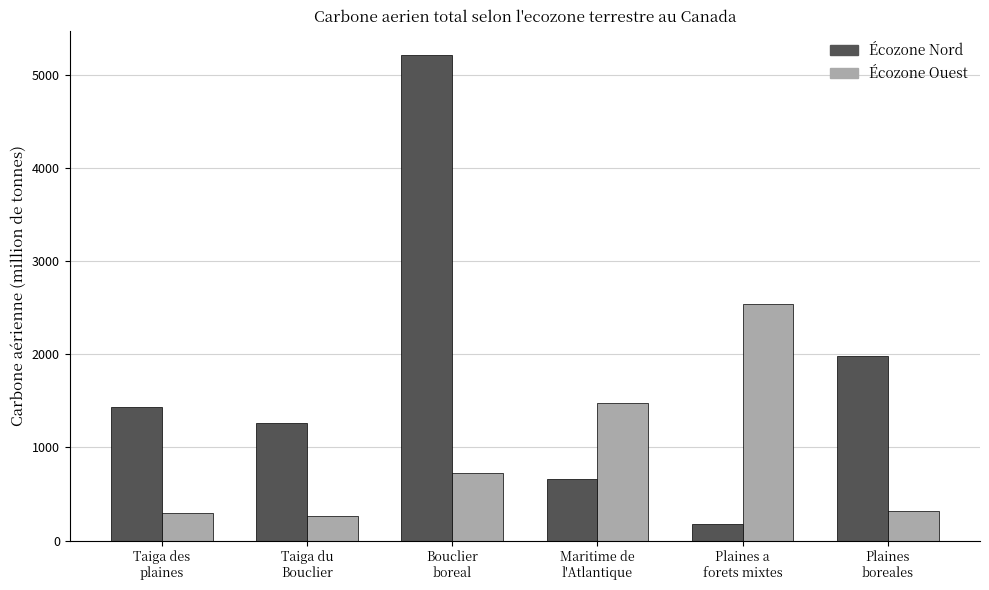

What is the label of the 4th bar from the right?

Bouclier
boreal